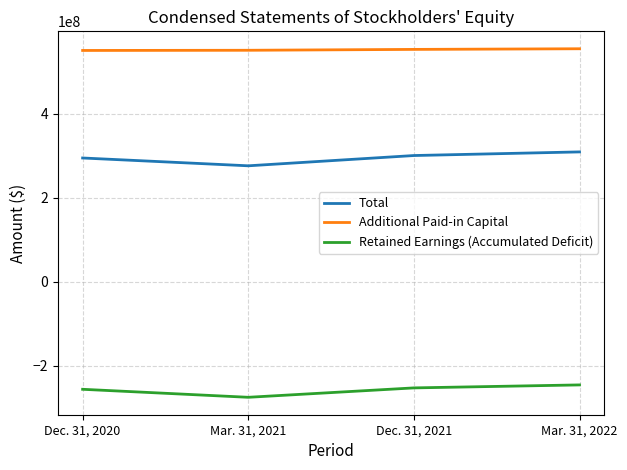

The value of Additional Paid-in Capital at Mar. 31, 2022 is 554994202. True or false?

True